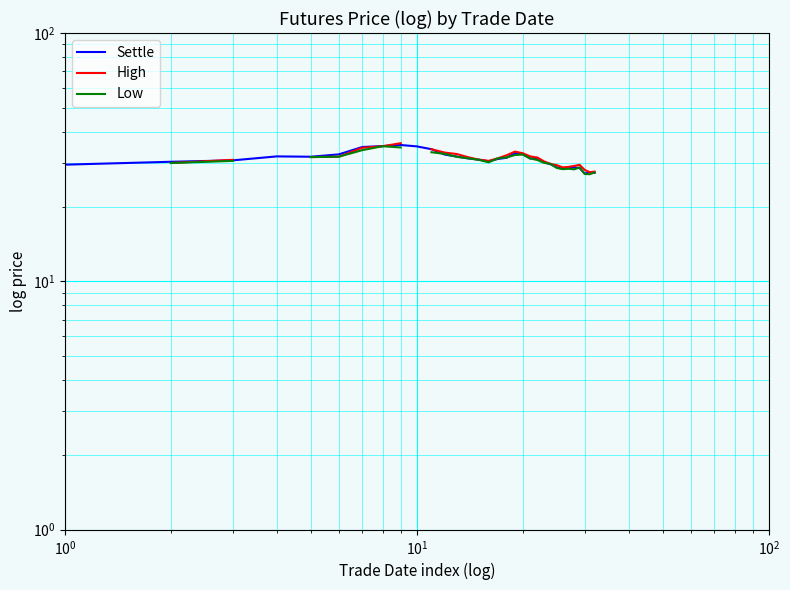

Is the value of Settle at 15 greater than the value of Low at 17?

No